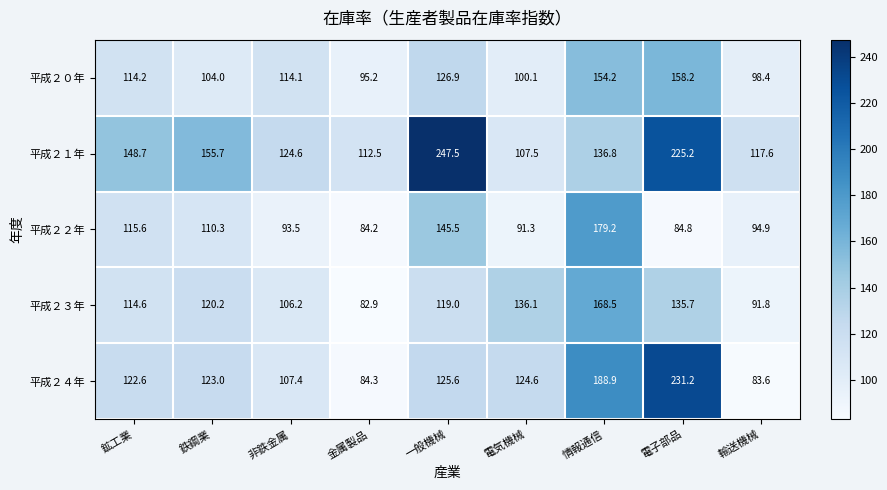

Which label corresponds to the smallest value in the chart?

金属製品